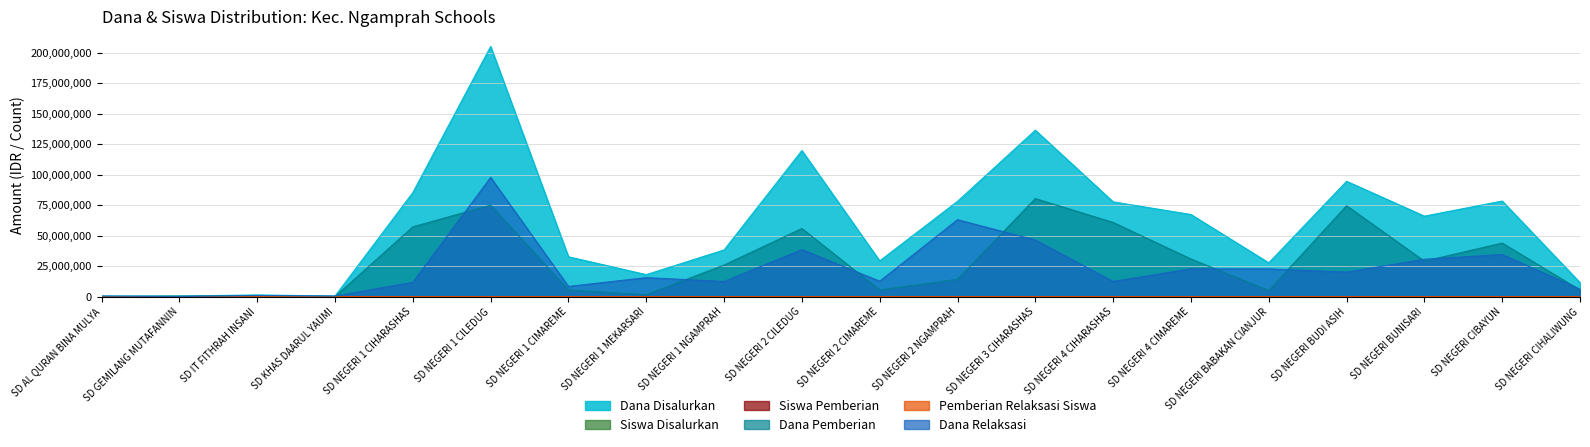

What is the difference between the highest and lowest values at SD NEGERI 2 CILEDUG?

119699897